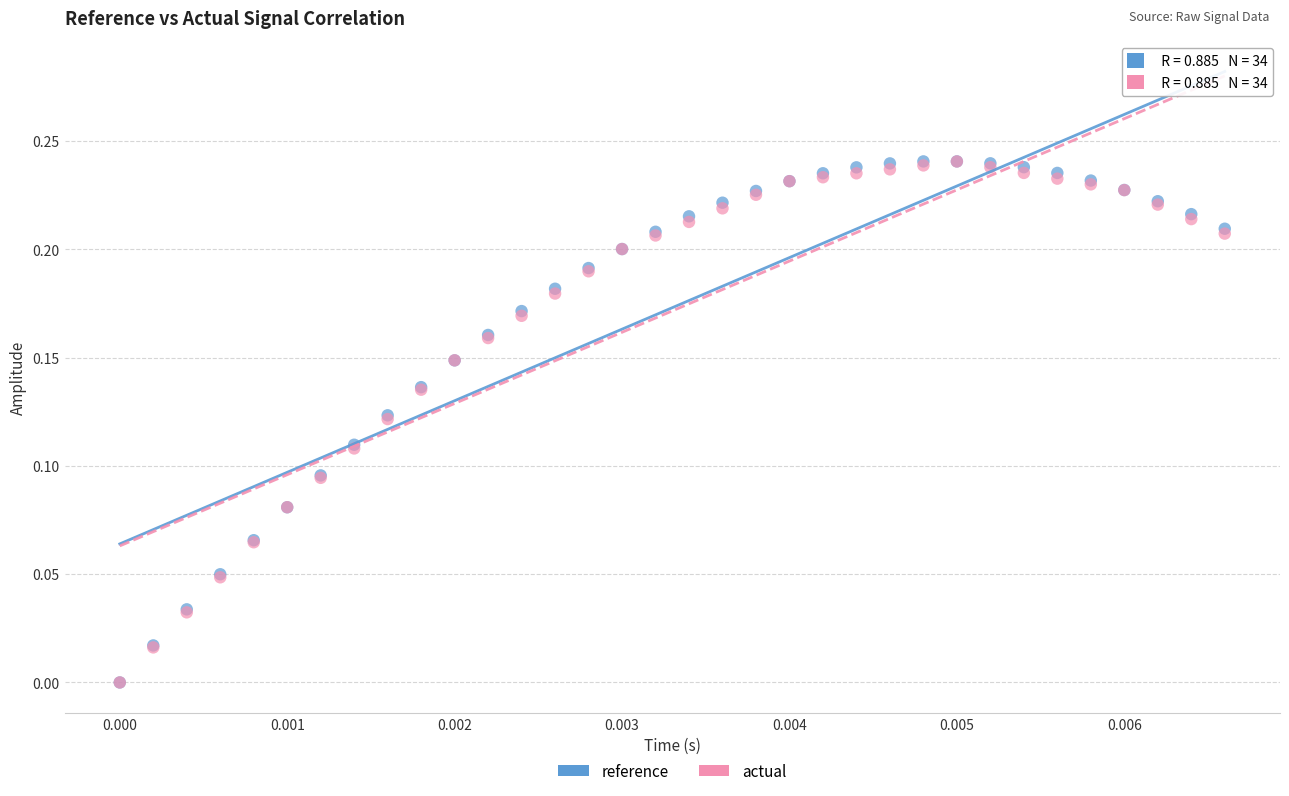

What are all the series names shown in the legend?

reference, actual